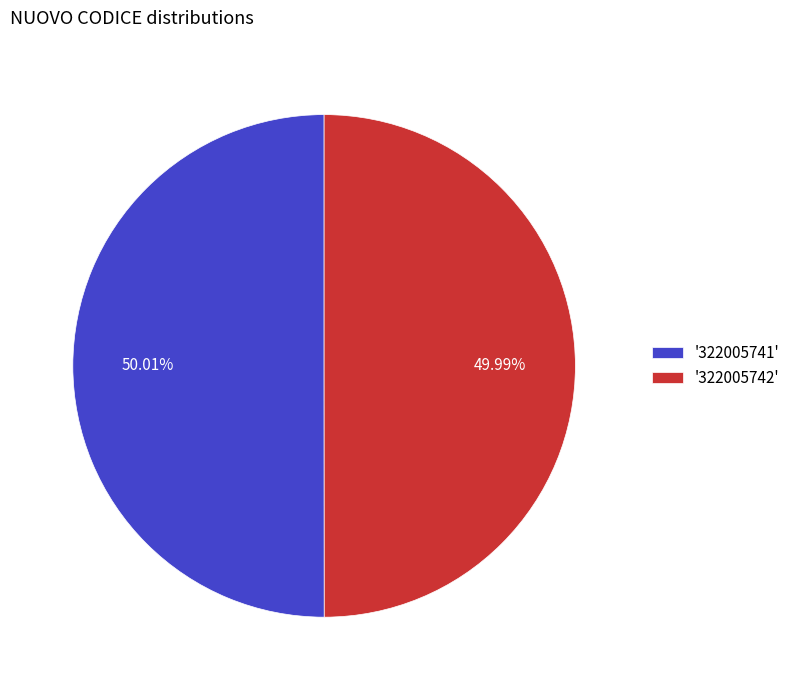

To the nearest percent, what is the average slice percentage?

50%